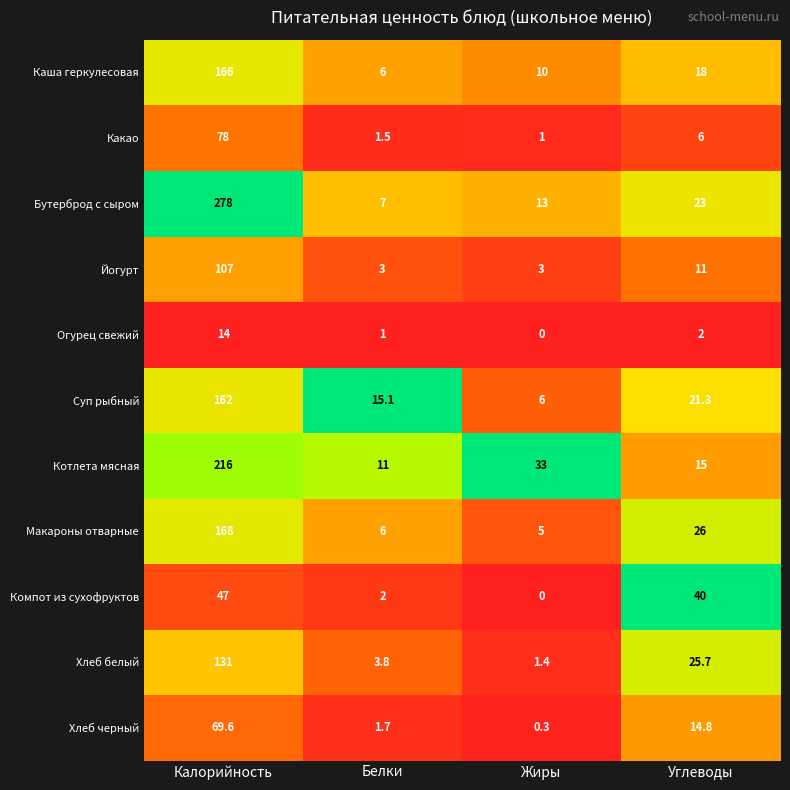

What is the greatest value displayed?

278.0